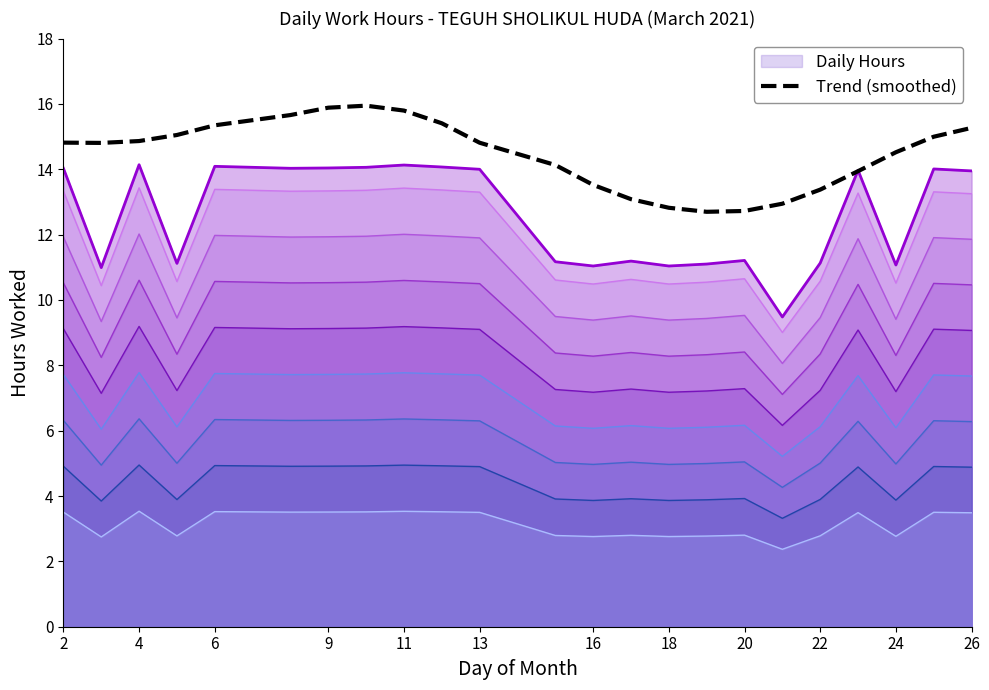

Is it true that Daily Hours equals 11.0 at 16?

True